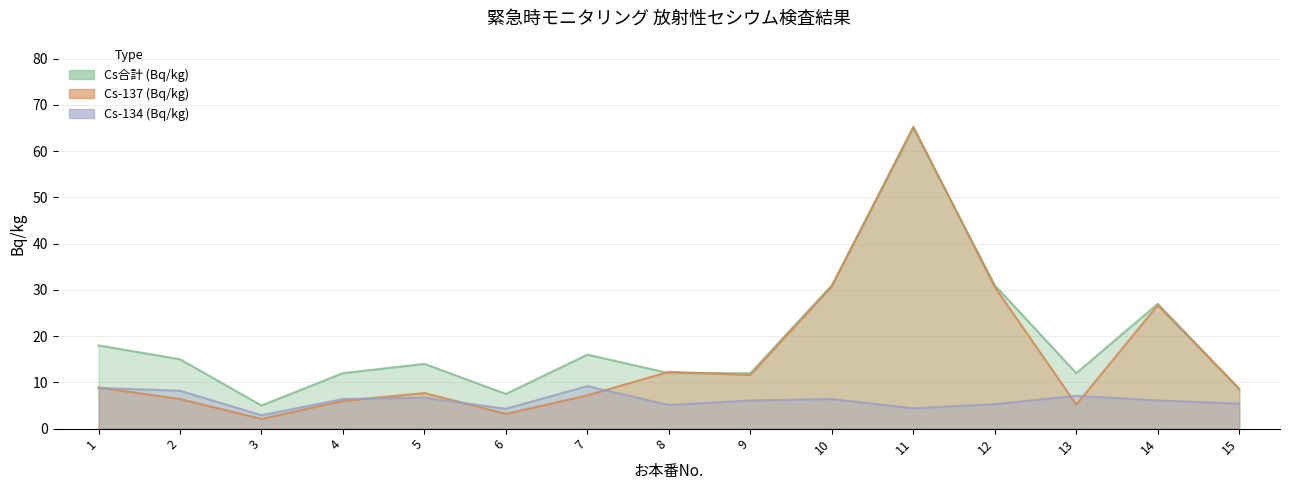

How many interior local valleys does the Cs-137 (Bq/kg) series have?

4